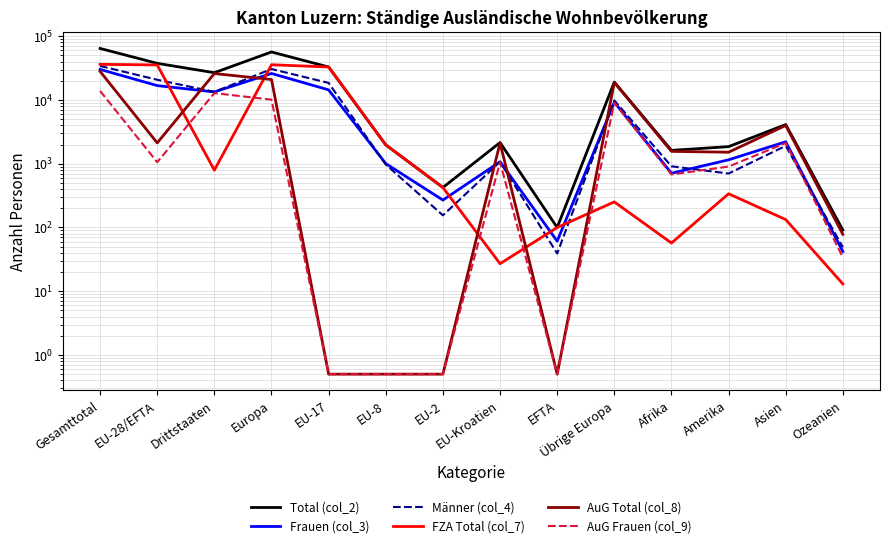

Reading left to right, list all the values displayed in this chart.

Total (col_2): 64368.0	37584.0	26784.0	56666.0	32936.0	1976.0	424.0	2148.0	100.0	19082.0	1620.0	1854.0	4118.0	91.0
Frauen (col_3): 30189.0	16821.0	13368.0	26070.0	14411.0	1005.0	269.0	1075.0	61.0	9249.0	709.0	1152.0	2210.0	42.0
Männer (col_4): 34179.0	20763.0	13416.0	30596.0	18525.0	971.0	155.0	1073.0	39.0	9833.0	911.0	702.0	1908.0	49.0
FZA Total (col_7): 36256.0	35463.0	793.0	35715.0	32936.0	1976.0	424.0	27.0	100.0	252.0	57.0	338.0	133.0	13.0
AuG Total (col_8): 28112.0	2121.0	25991.0	20951.0	0.5	0.5	0.5	2121.0	0.5	18830.0	1563.0	1516.0	3985.0	78.0
AuG Frauen (col_9): 13868.0	1057.0	12811.0	10132.0	0.5	0.5	0.5	1057.0	0.5	9075.0	678.0	903.0	2115.0	34.0